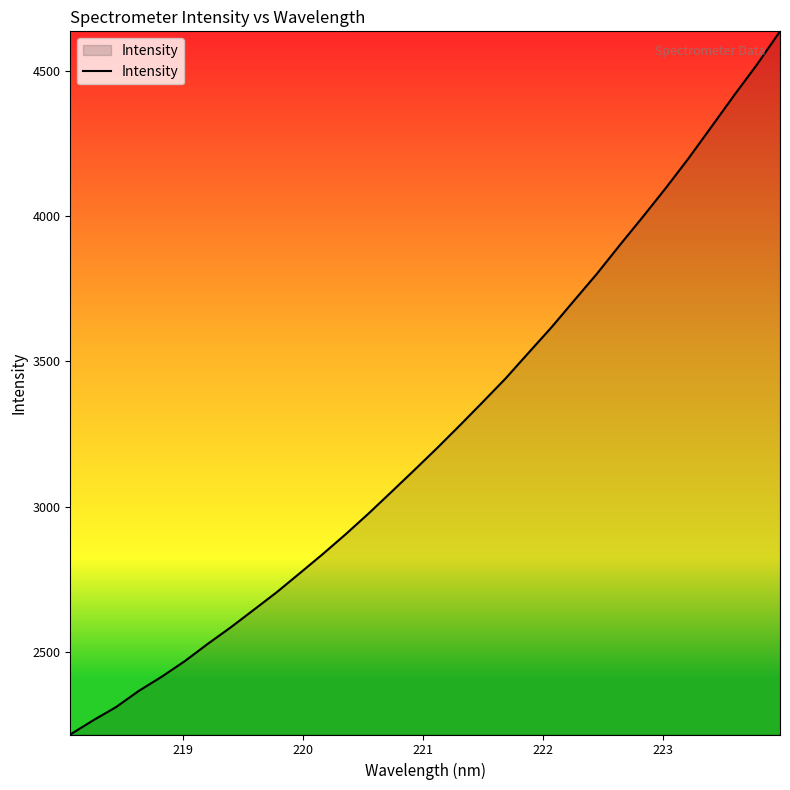

What is the difference between the maximum and minimum values?

2424.4